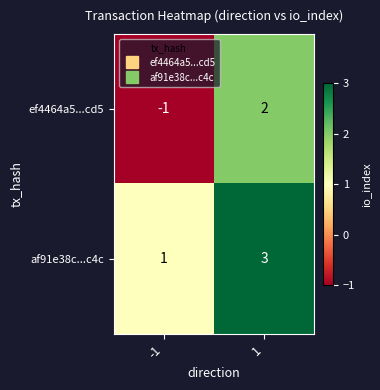

What is the sum of the af91e38c...c4c values at -1 and 1?

4